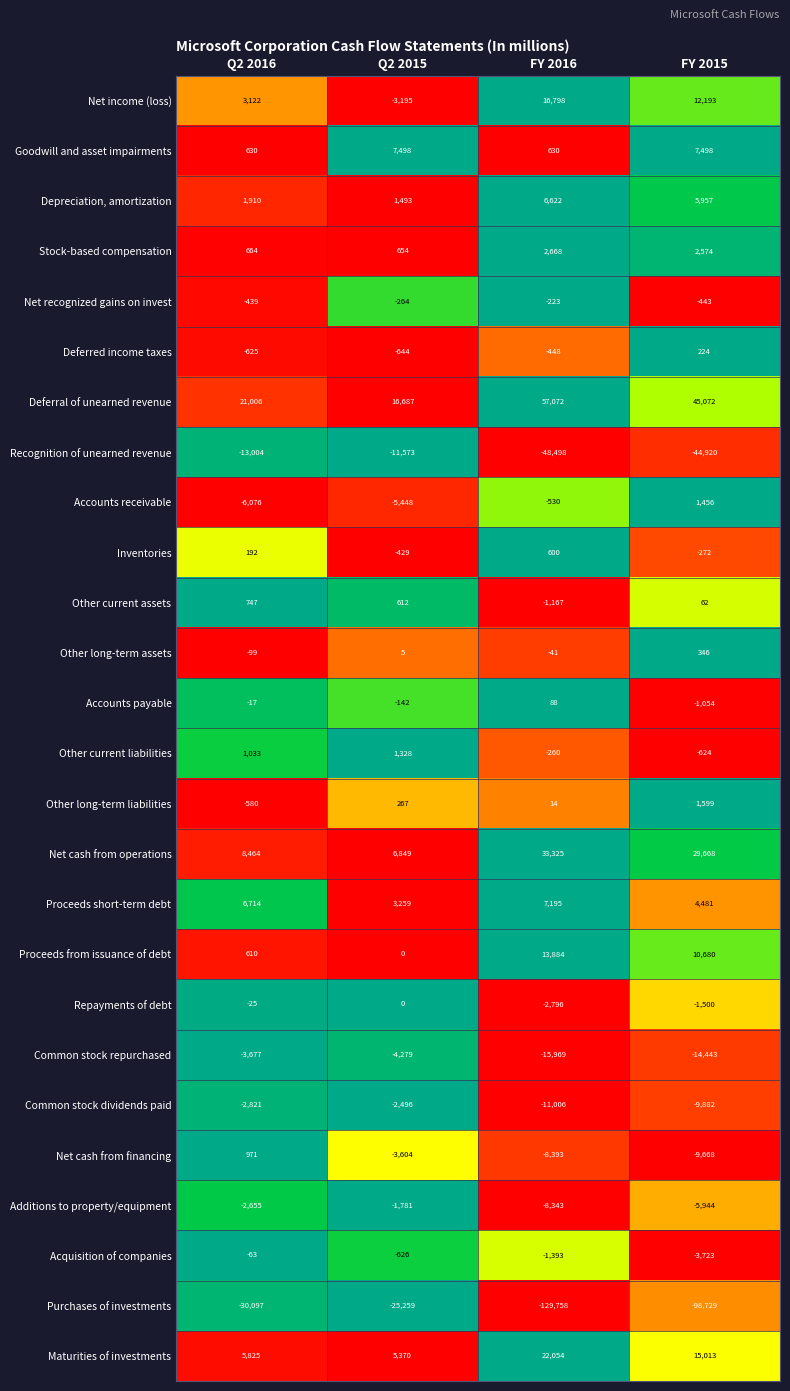

What value does the Stock-based compensation series have at FY 2015?

2574